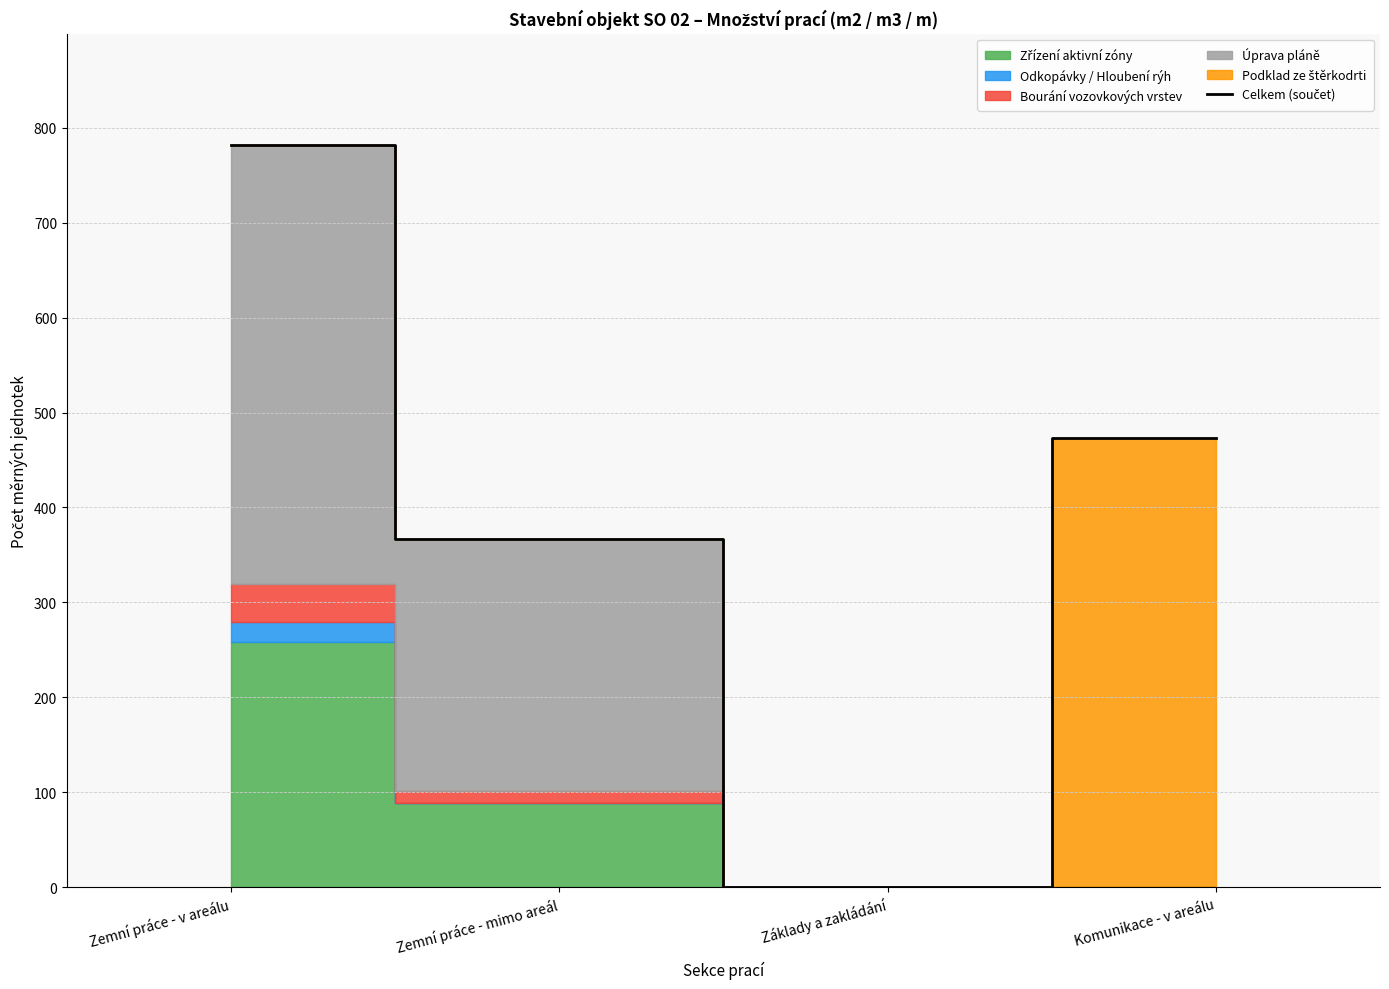

True or false: the data has more than 1 interior local peaks.

False